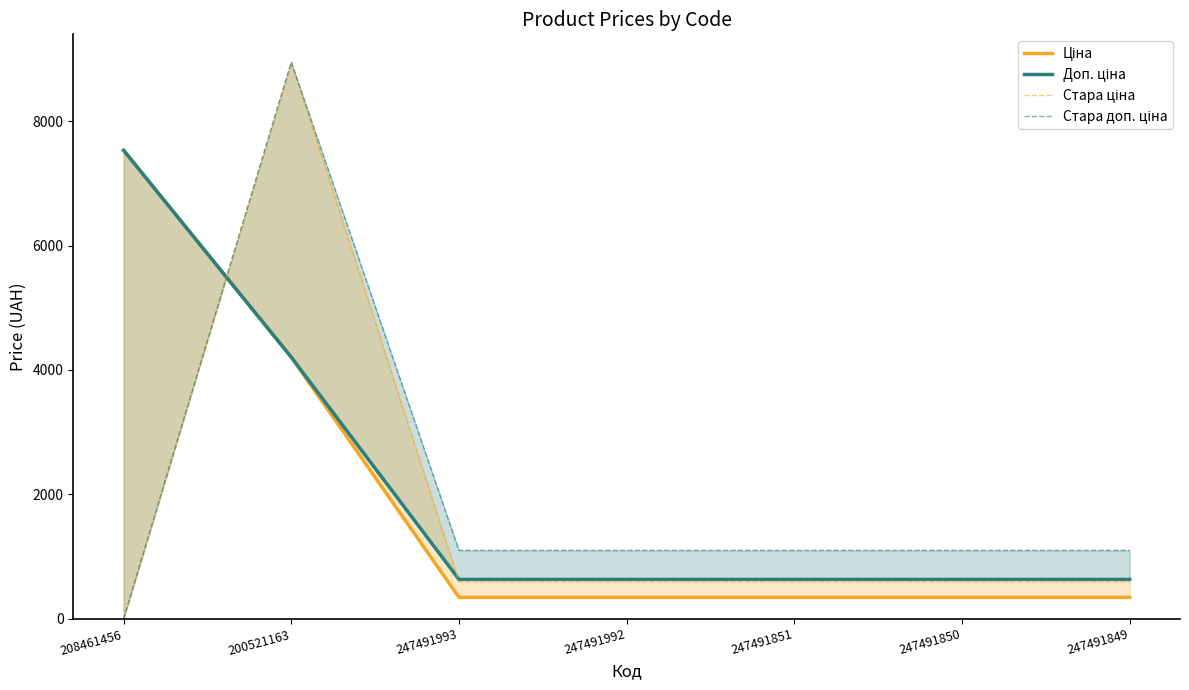

What is the maximum value for Стара ціна?

8946.3